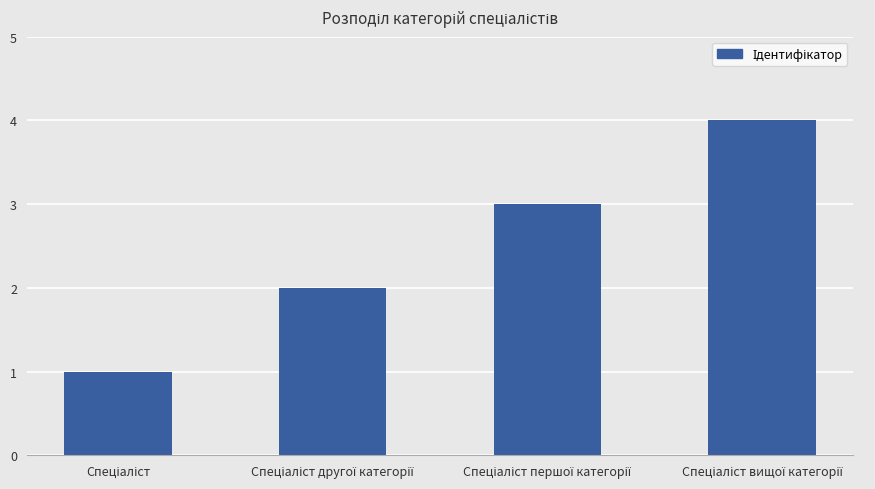

What is the sum of all values?

10